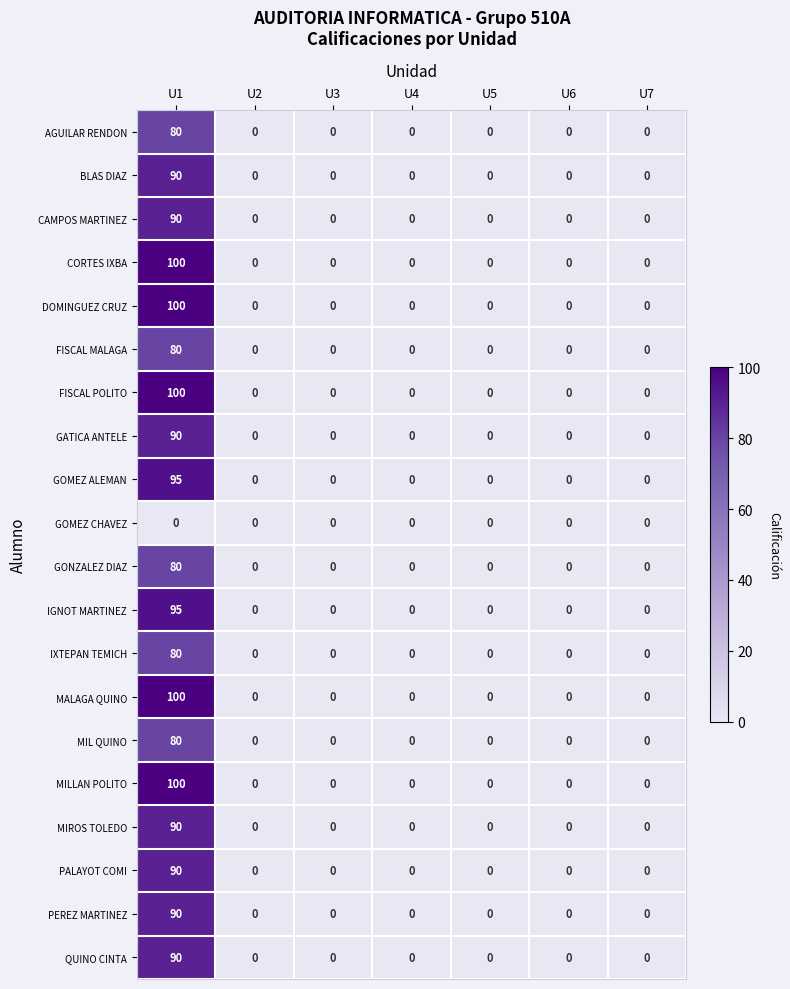

Is it true that PEREZ MARTINEZ equals 0 at U5?

True